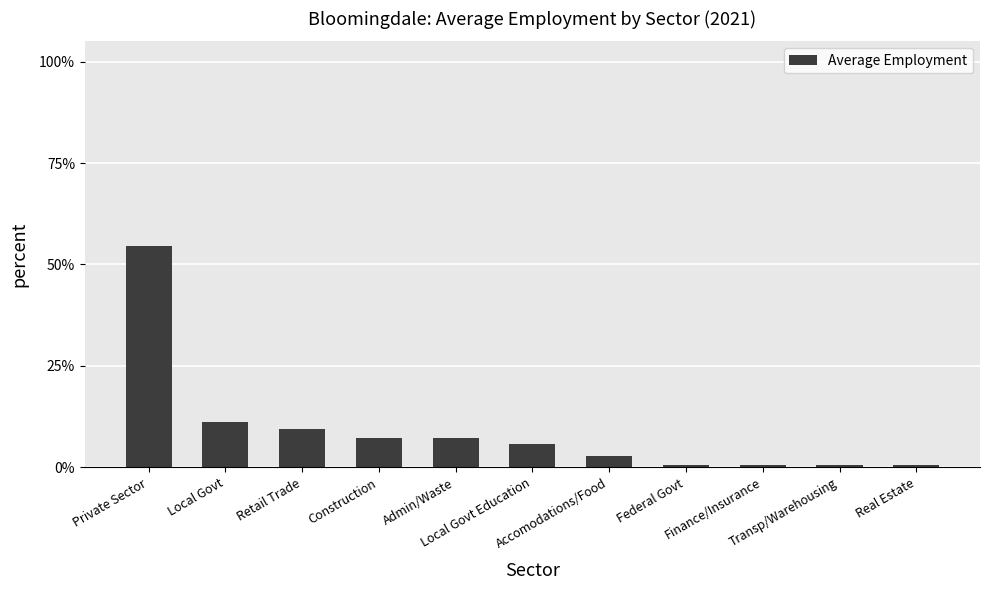

What is the greatest value displayed?

54.5